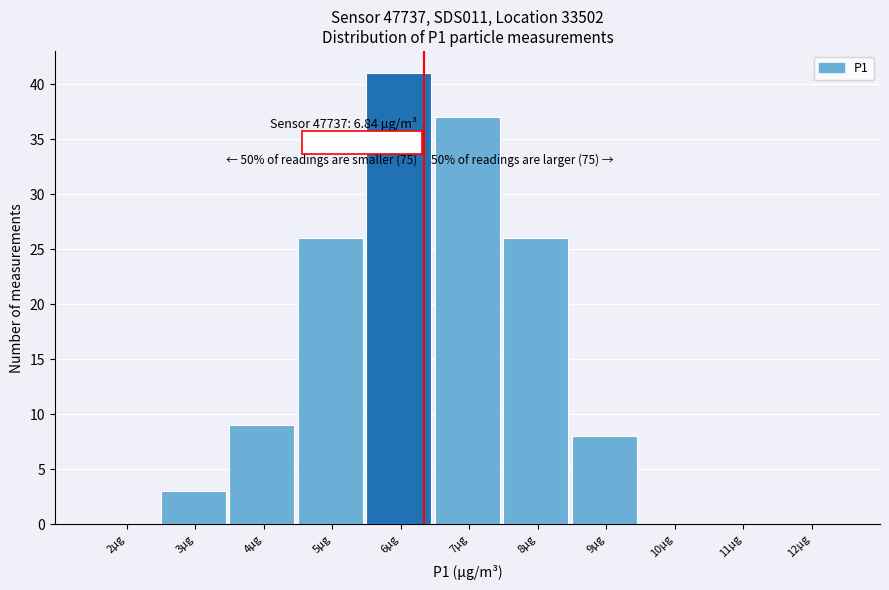

Reading right to left, what are all the values shown in this chart?

12µg=0	11µg=0	10µg=0	9µg=8	8µg=26	7µg=37	6µg=41	5µg=26	4µg=9	3µg=3	2µg=0